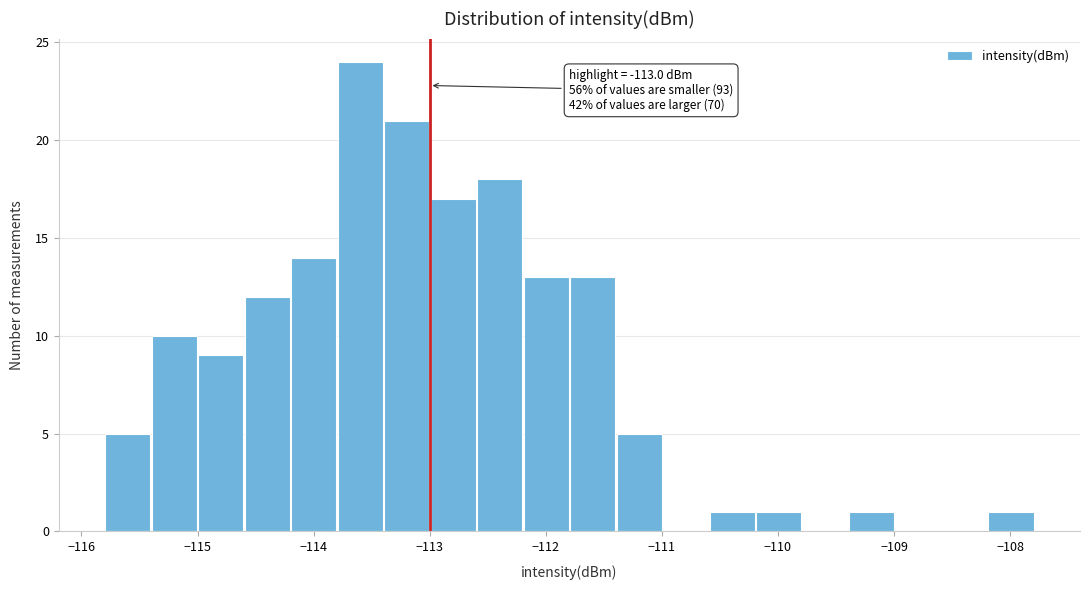

Which range on the x-axis has the tallest bar?

-113.8 to -113.4